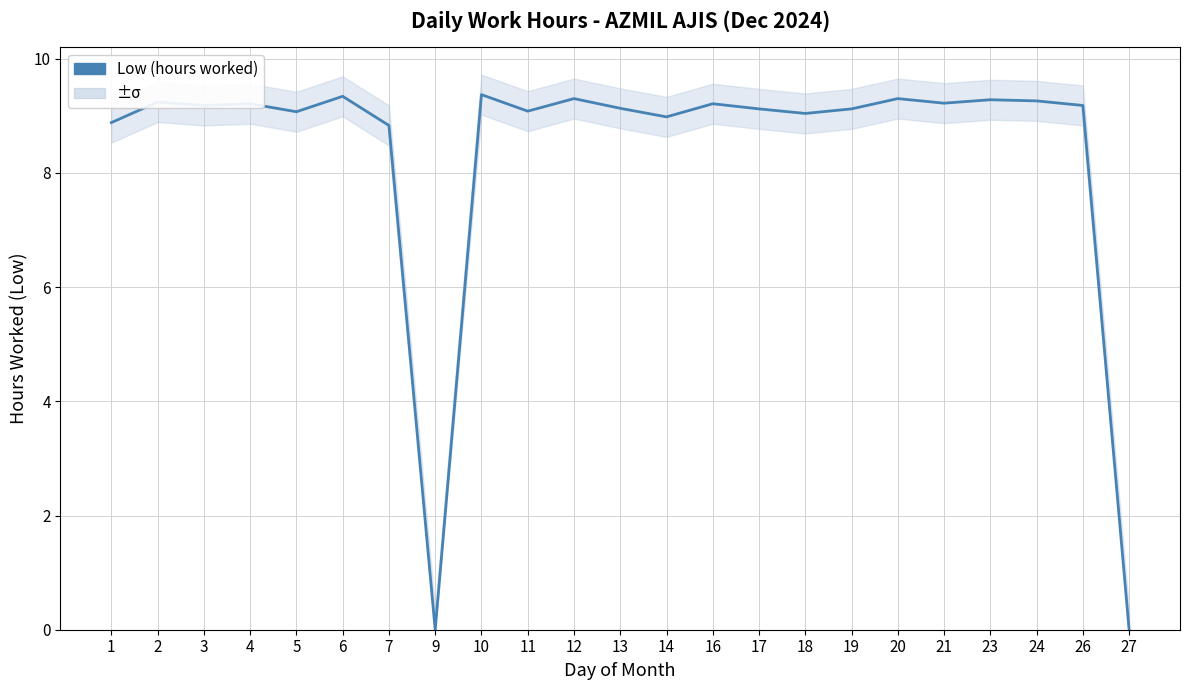

True or false: there are more than 1 points higher than both neighbors.

True